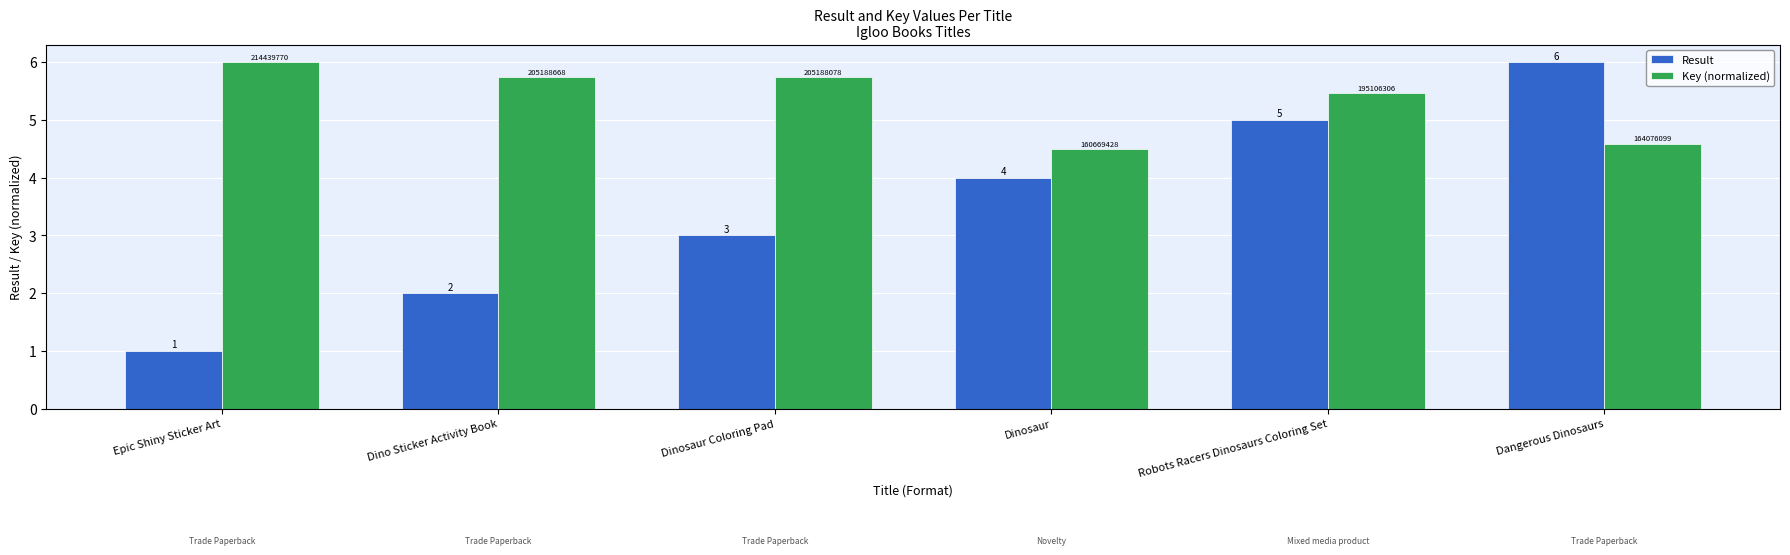

What value does the Result series have at Robots Racers Dinosaurs Coloring Set?

5.0